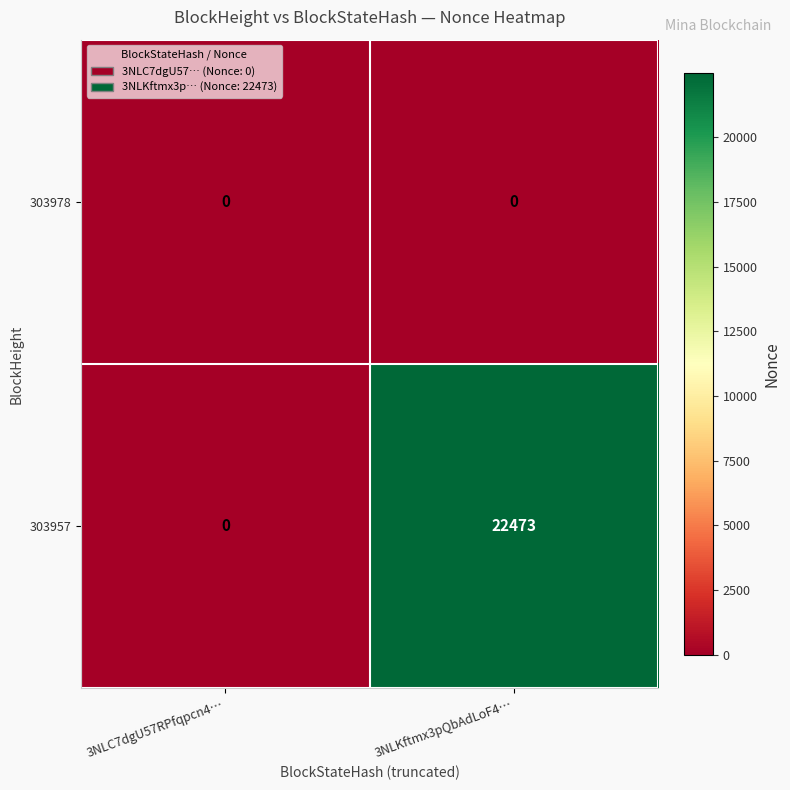

The 303978 series shows 0 at 3NLC7dgU57RPfqpcn4…. True or false?

True